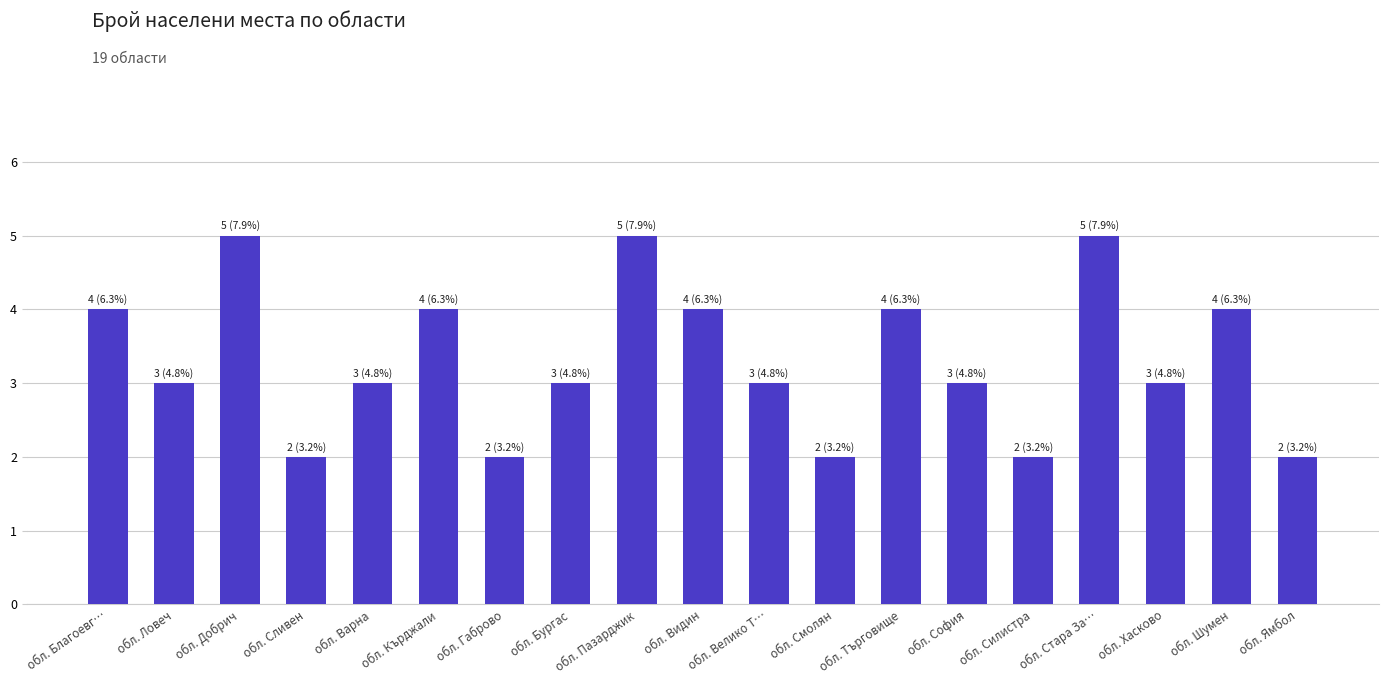

What is the sum of the values at обл. Велико Т… and обл. Видин?

7